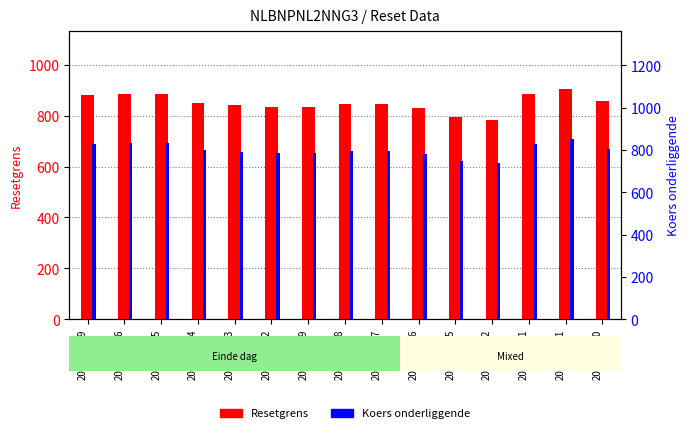

What is the difference between the highest and lowest values at 2024-08-05?

48.5